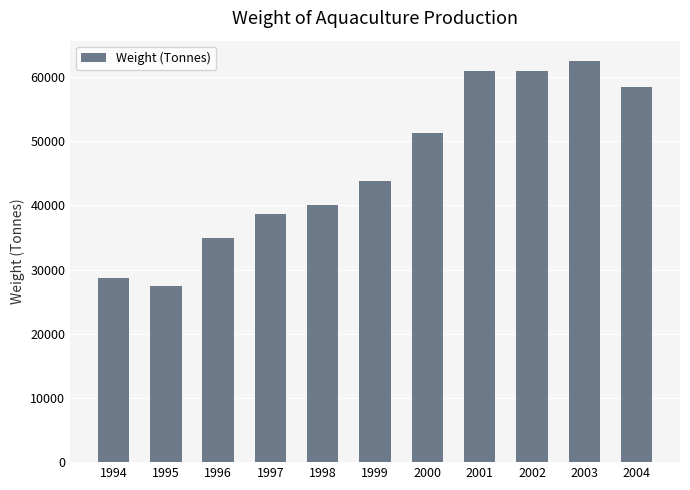

What is the difference between the maximum and minimum values?

35147